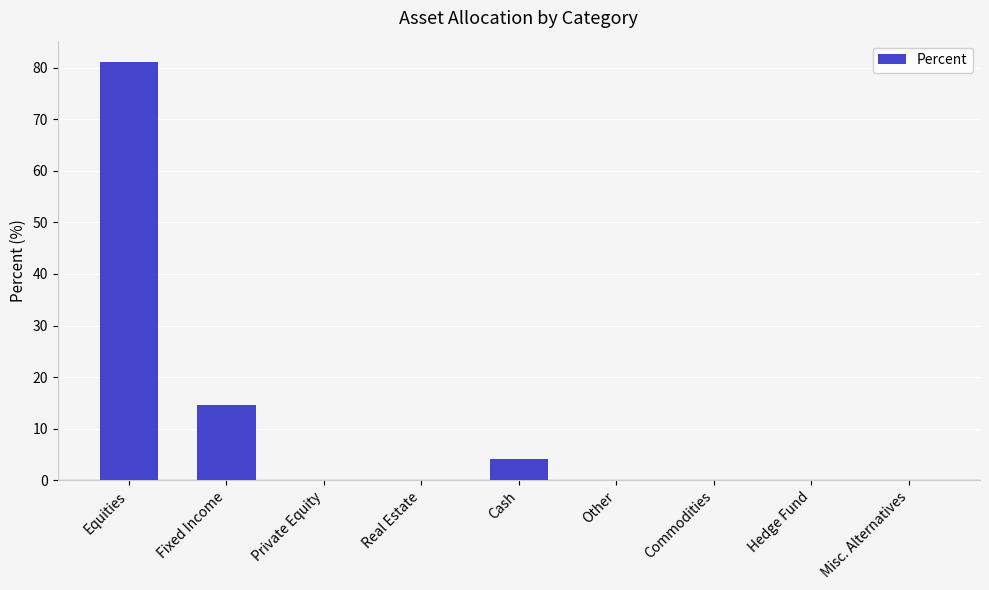

What is the sum of all values?

100.0